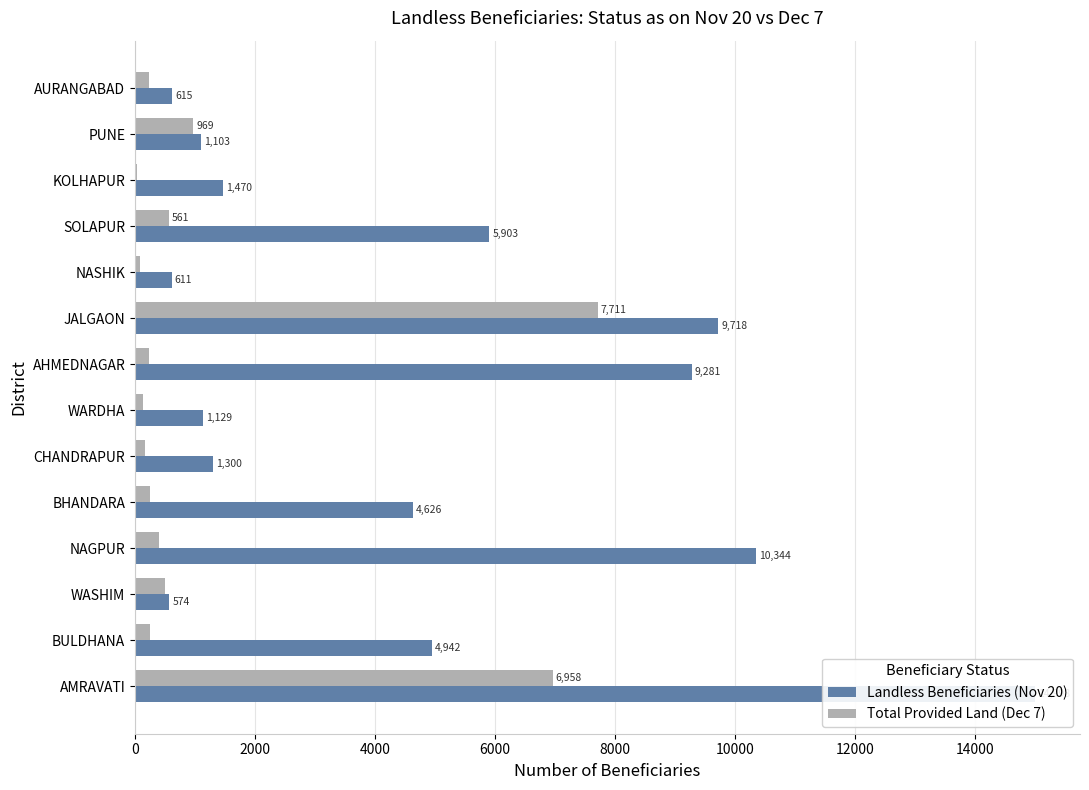

Reading right to left, what are all the values shown in this chart?

Landless Beneficiaries (Nov 20): 615	1103	1470	5903	611	9718	9281	1129	1300	4626	10344	574	4942	14998
Total Provided Land (Dec 7): 226	969	35	561	81	7711	226	133	158	257	392	494	257	6958